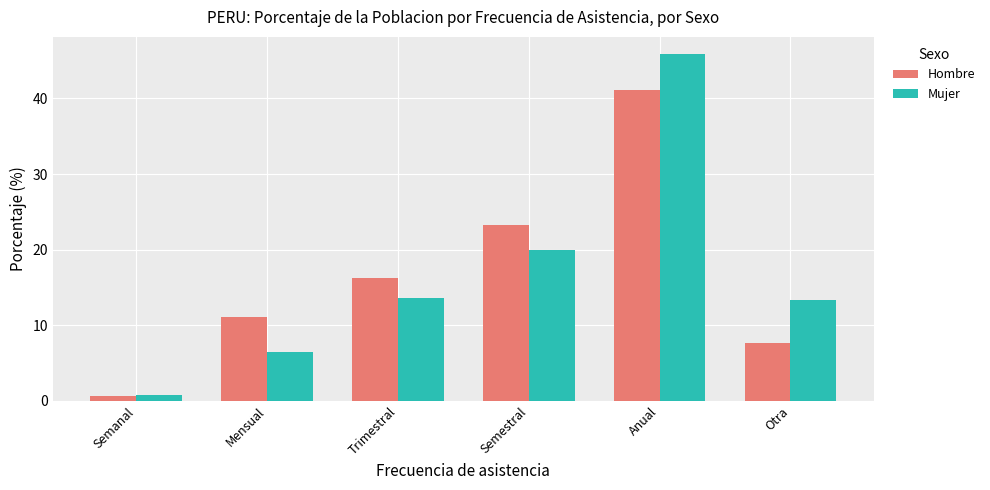

What is the sum of all Hombre values?

100.0